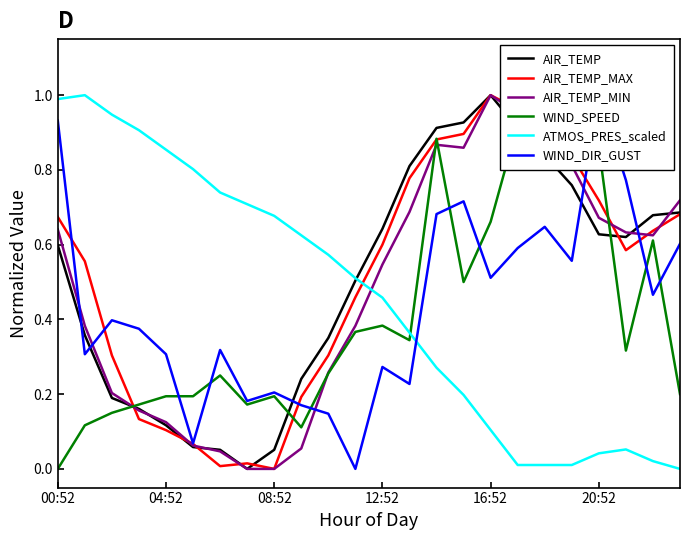

What is the difference between the maximum and minimum values in the AIR_TEMP series?

1.0